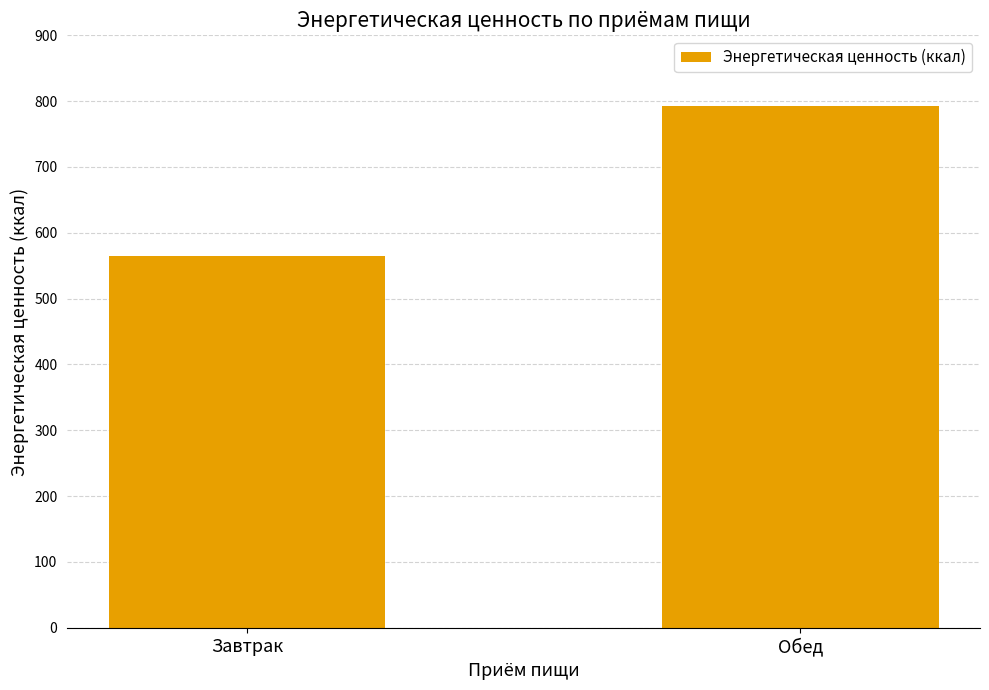

Between Завтрак and Обед, which is larger?

Обед